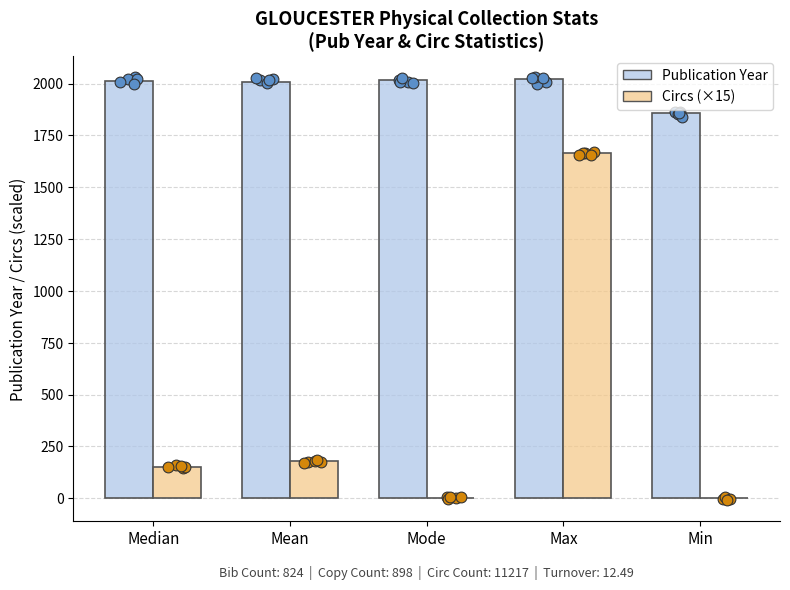

What is the total value across all series at Median?

2161